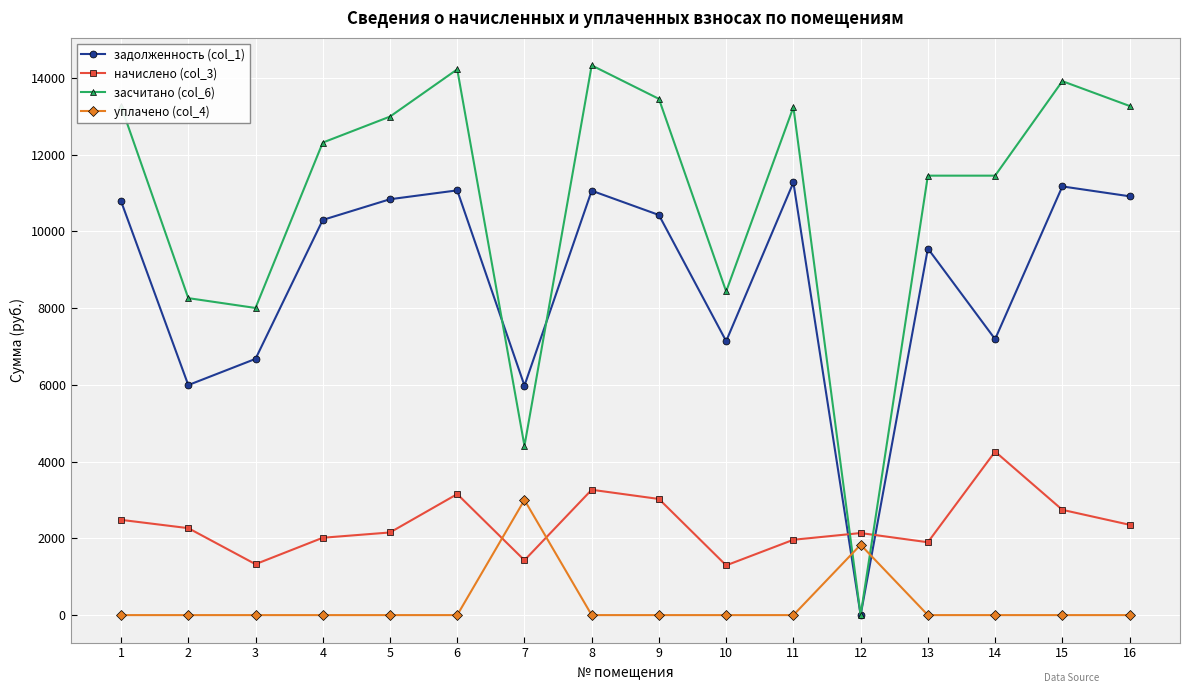

The задолженность (col_1) series shows 10785.6 at 1. True or false?

True